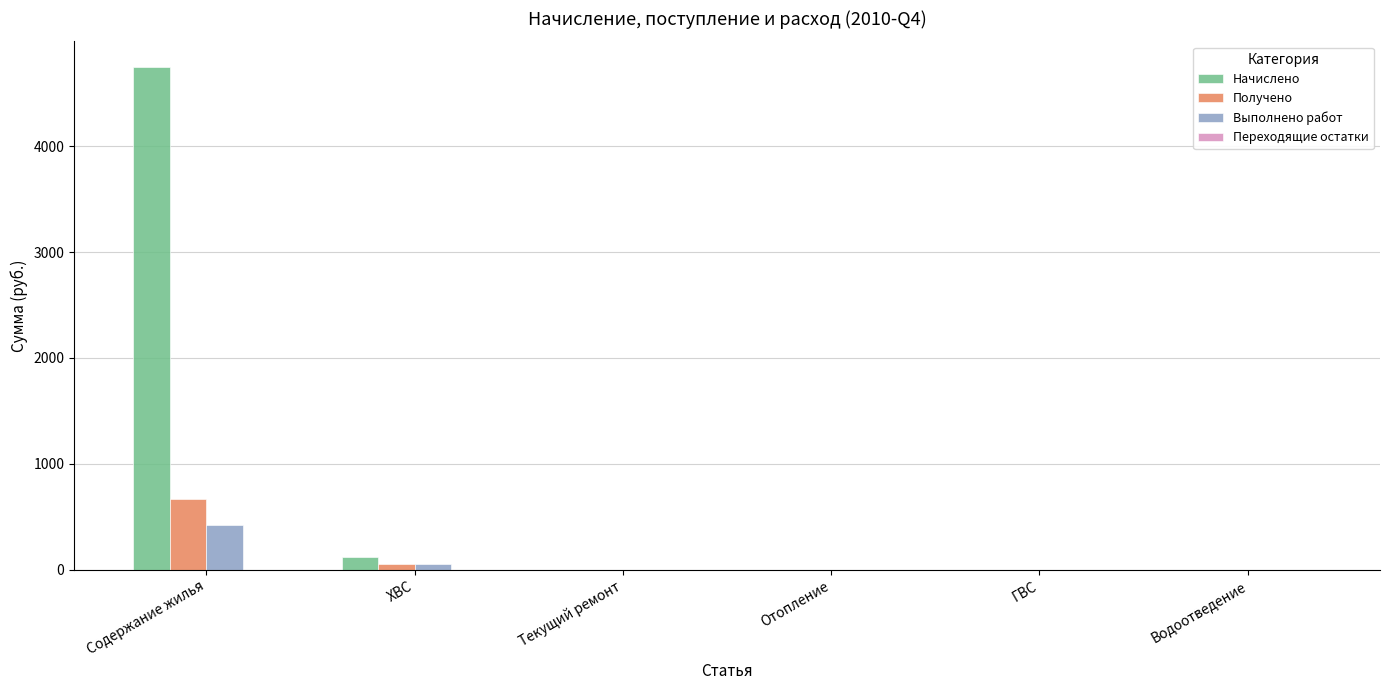

Are the bars horizontal?

No